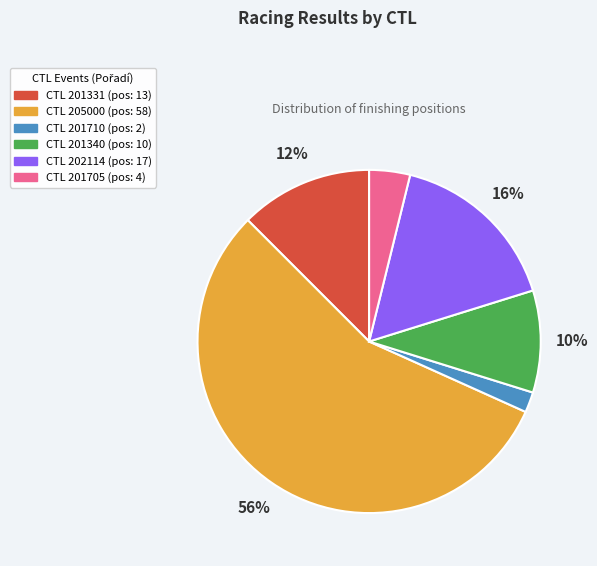

Is there any slice that represents more than half of the pie?

Yes